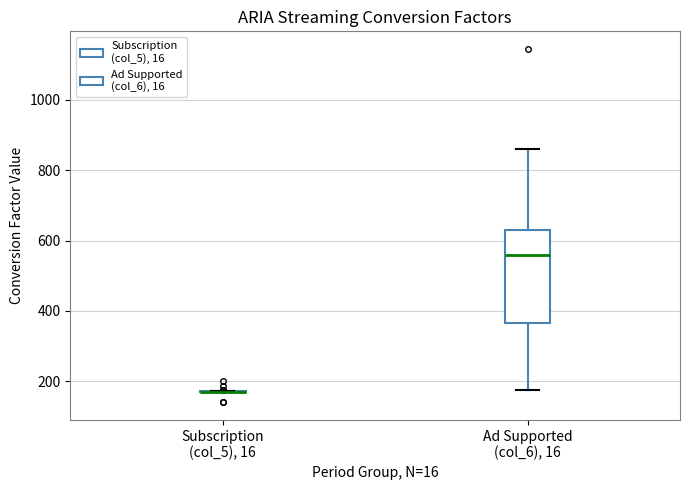

Which box is the tallest, from its lower edge to its upper edge?

Ad Supported (col_6), 16